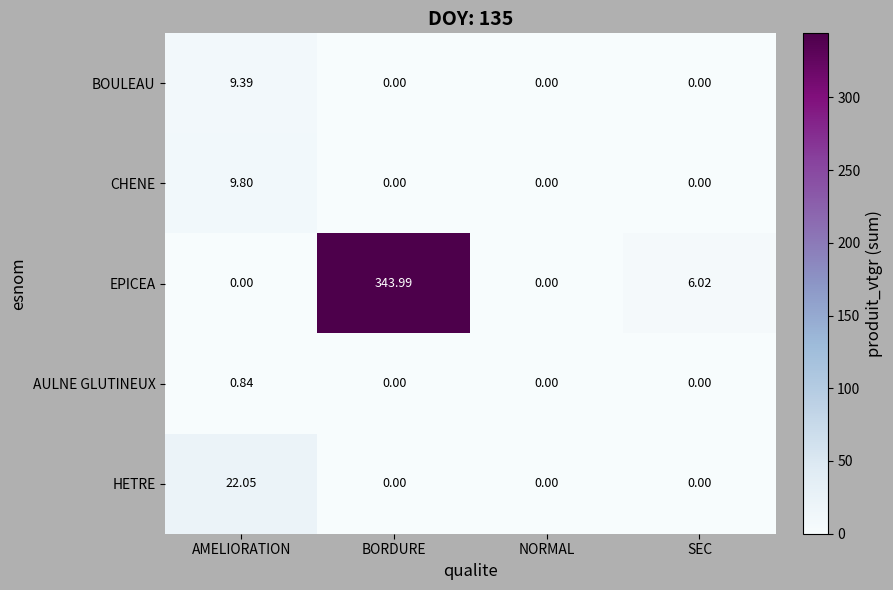

Where does the EPICEA series first go above 6?

BORDURE